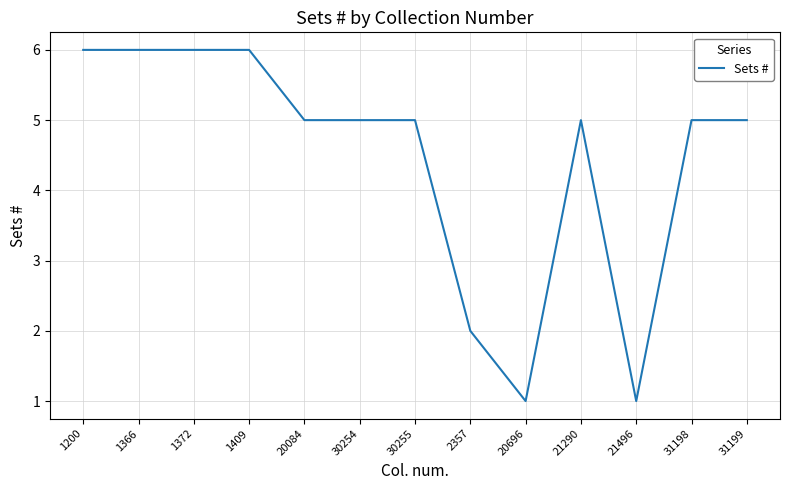

What is the ratio of the value at 31199 to the value at 1409?

0.8